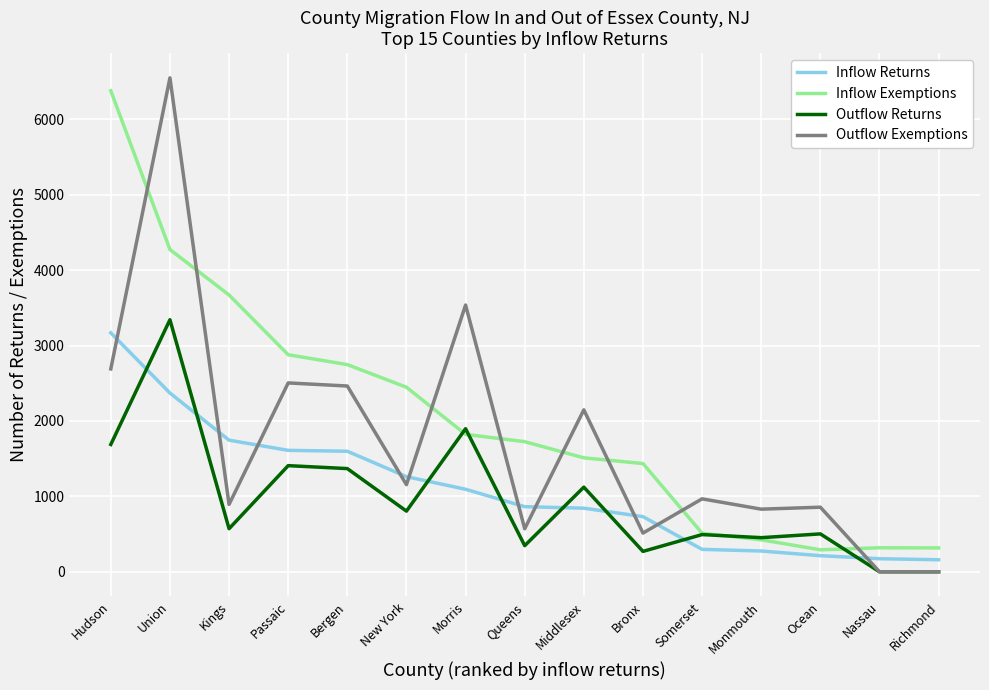

Is the value of Outflow Returns at Middlesex greater than the value of Inflow Returns at New York?

No